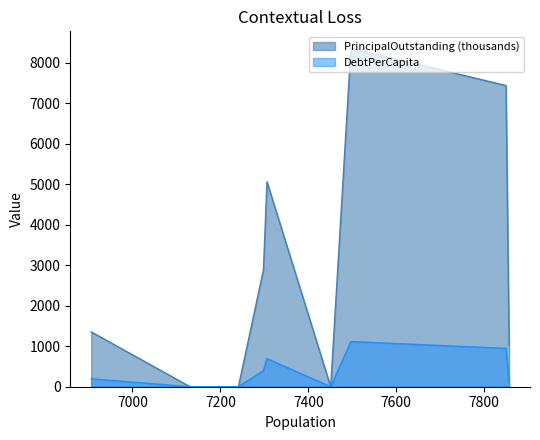

How many data points in DebtPerCapita are less than 196?

4